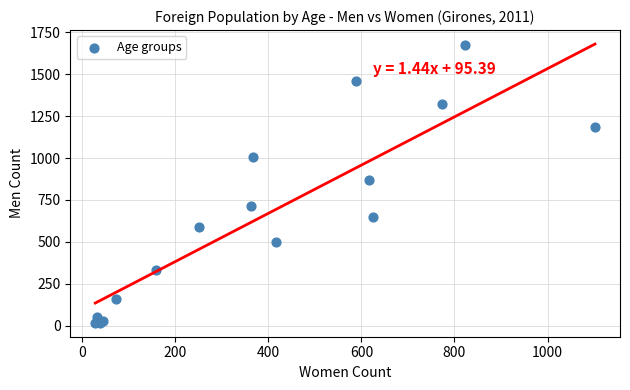

What Y value in the scatter plot is closest to 844?

868